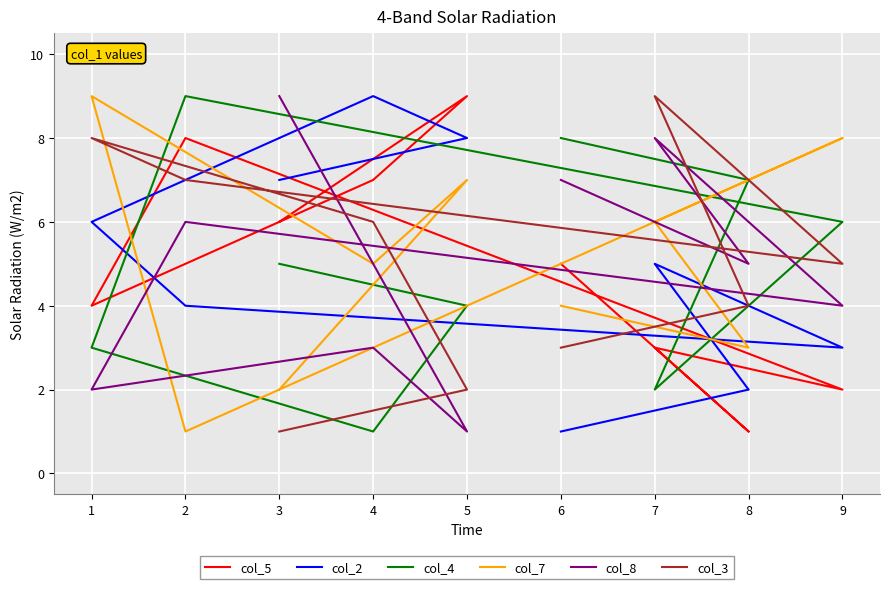

What are all the series names shown in the legend?

col_5, col_2, col_4, col_7, col_8, col_3